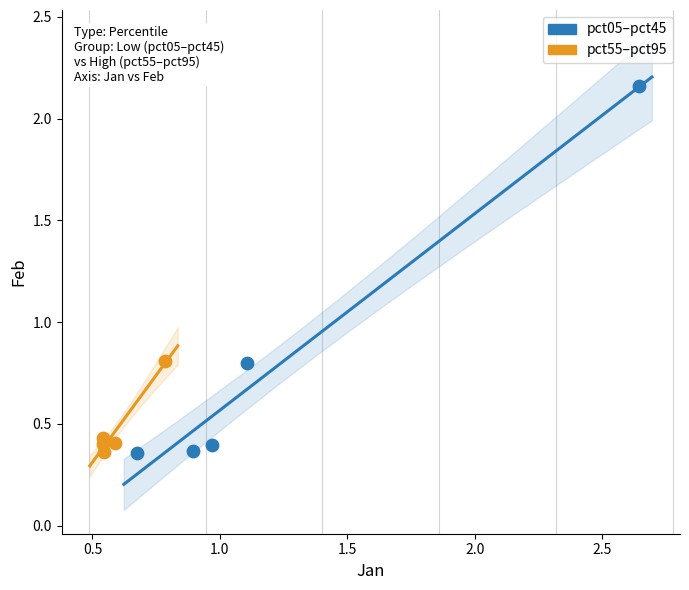

Which series contains the highest Y value?

pct05–pct45